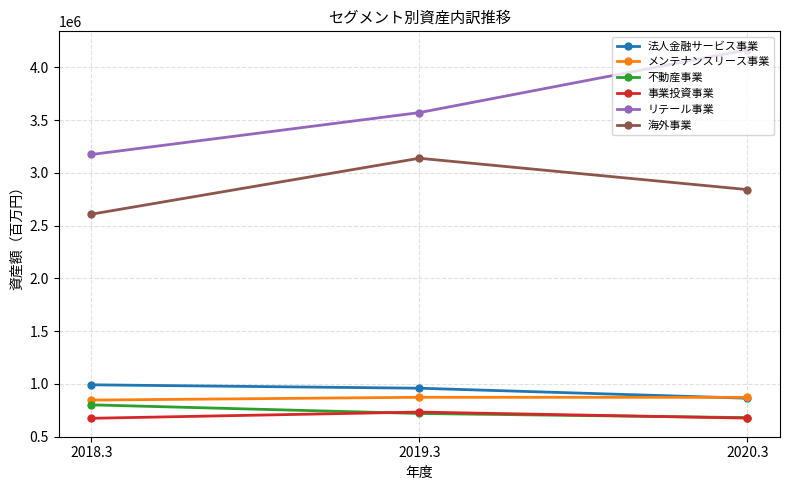

What are all the series names shown in the legend?

法人金融サービス事業, メンテナンスリース事業, 不動産事業, 事業投資事業, リテール事業, 海外事業